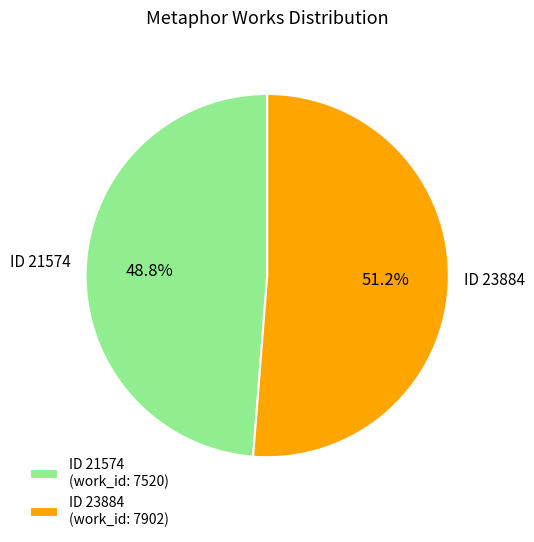

What is the largest slice in the pie chart?

ID 23884 (work_id: 7902)